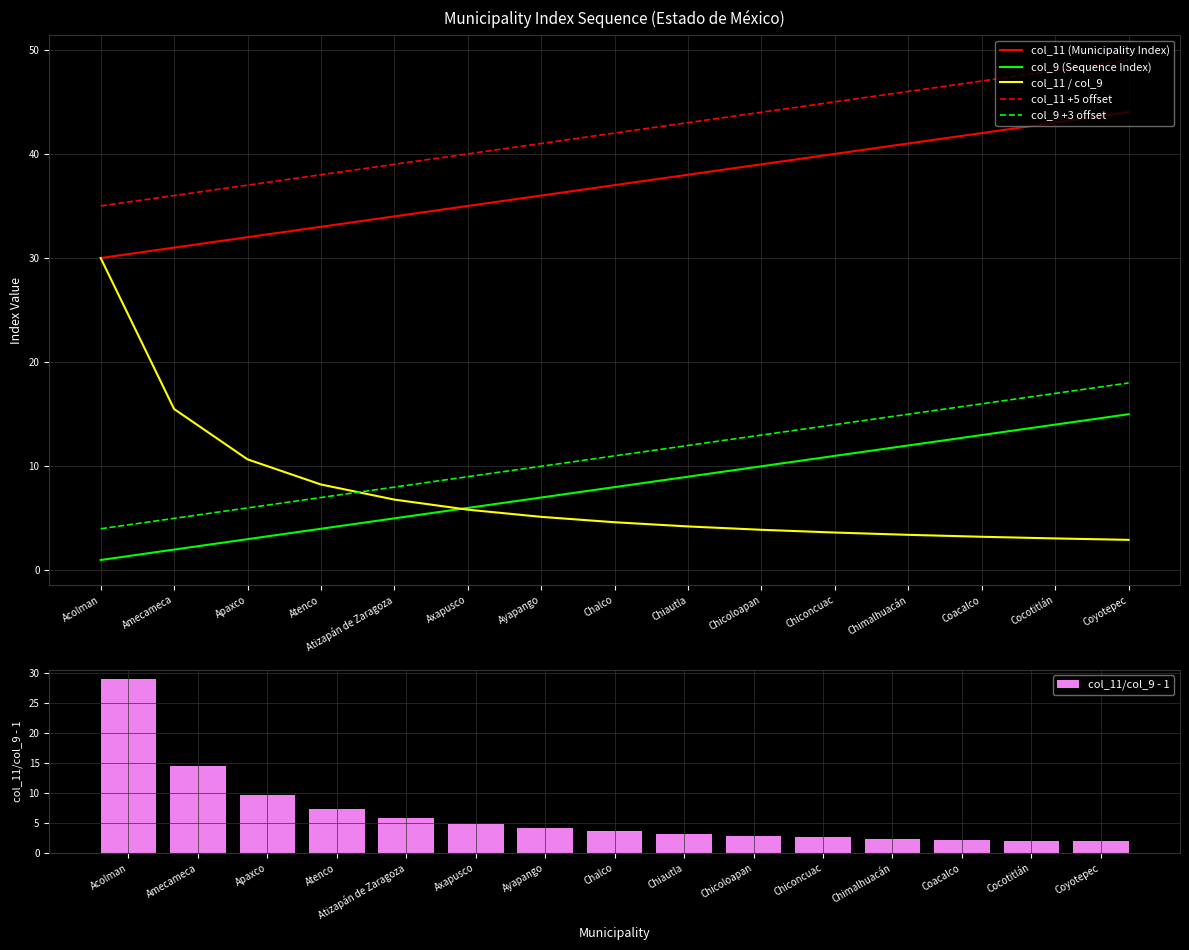

What is the label of the 3rd bar from the right?

Coacalco